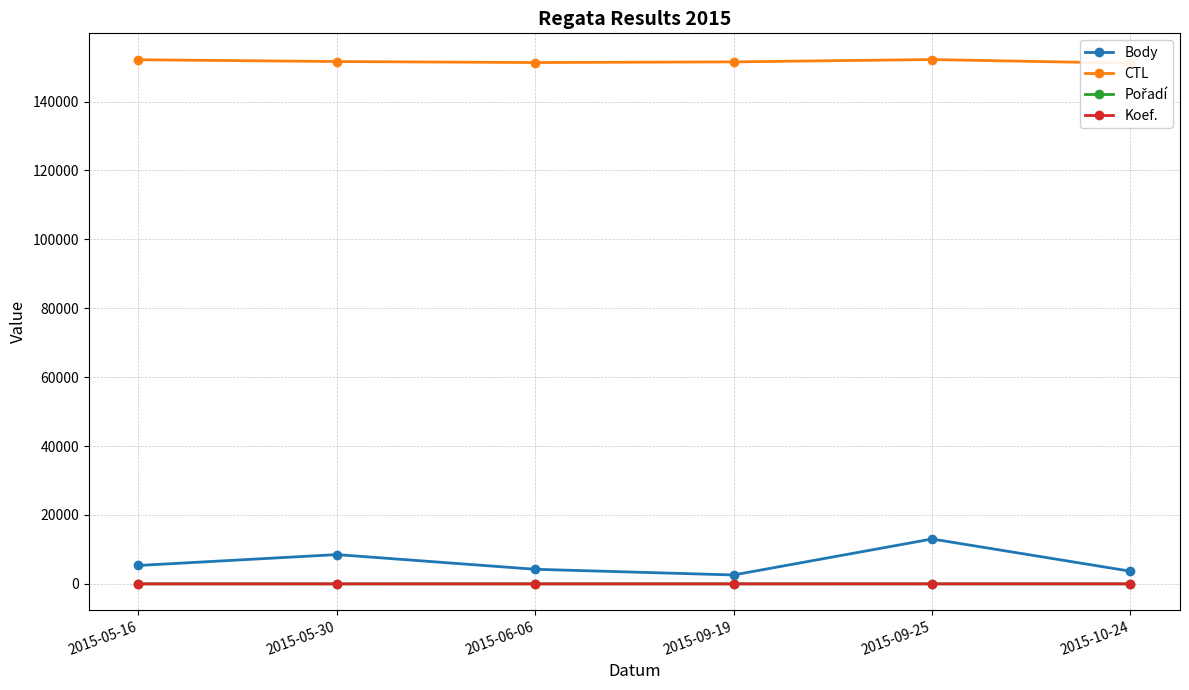

What is the label of the 2nd point from the left?

2015-05-30